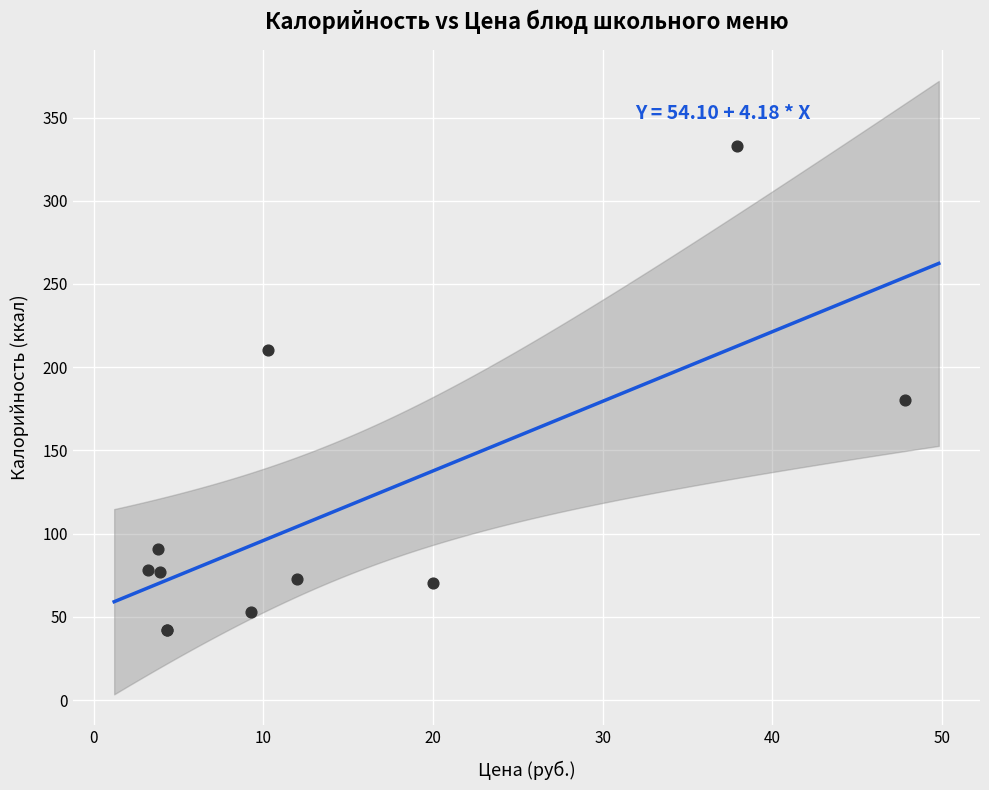

What Y value in the scatter plot is closest to 187?

180.5